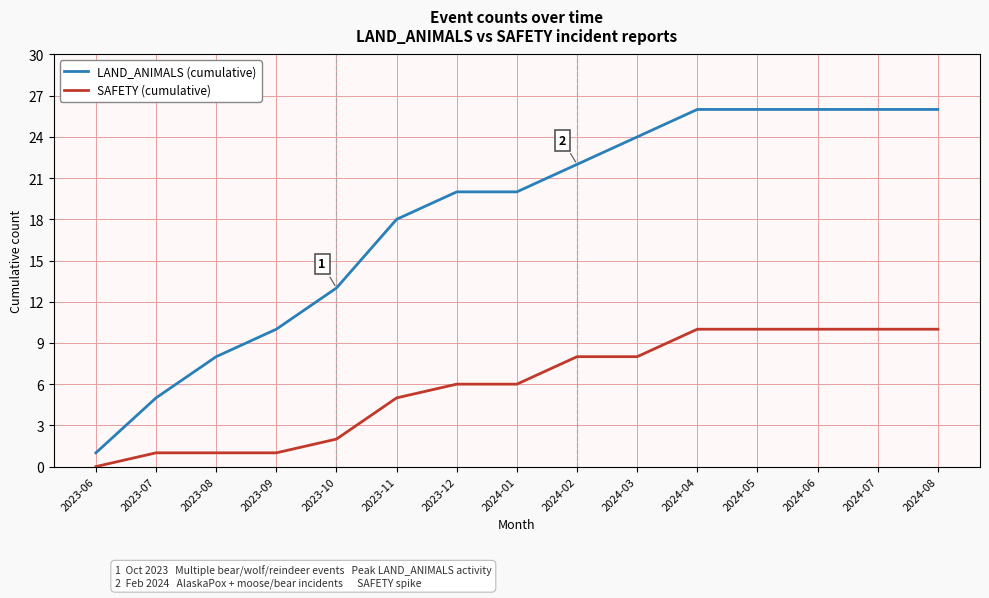

Reading left to right, extract all data points from this chart.

LAND_ANIMALS (cumulative): 2023-06=1	2023-07=5	2023-08=8	2023-09=10	2023-10=13	2023-11=18	2023-12=20	2024-01=20	2024-02=22	2024-03=24	2024-04=26	2024-05=26	2024-06=26	2024-07=26	2024-08=26
SAFETY (cumulative): 2023-06=0	2023-07=1	2023-08=1	2023-09=1	2023-10=2	2023-11=5	2023-12=6	2024-01=6	2024-02=8	2024-03=8	2024-04=10	2024-05=10	2024-06=10	2024-07=10	2024-08=10